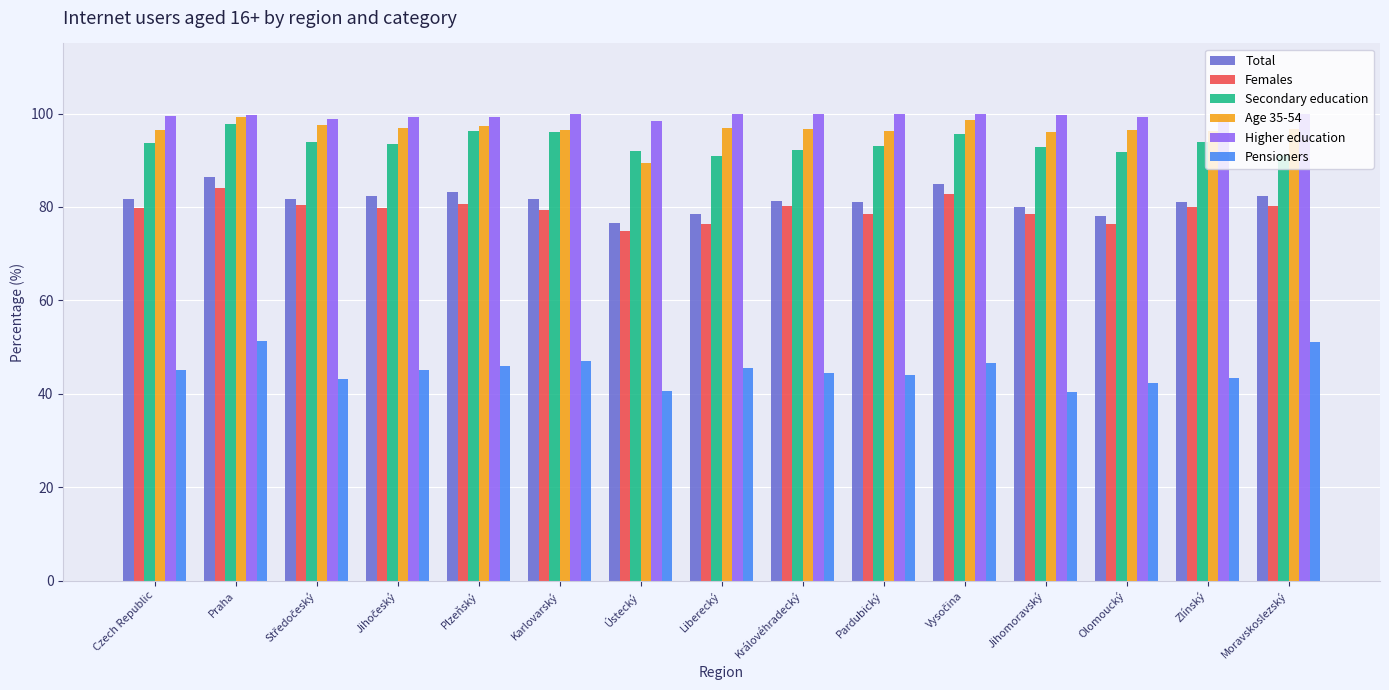

What is the total value across all series at Olomoucký?

484.1